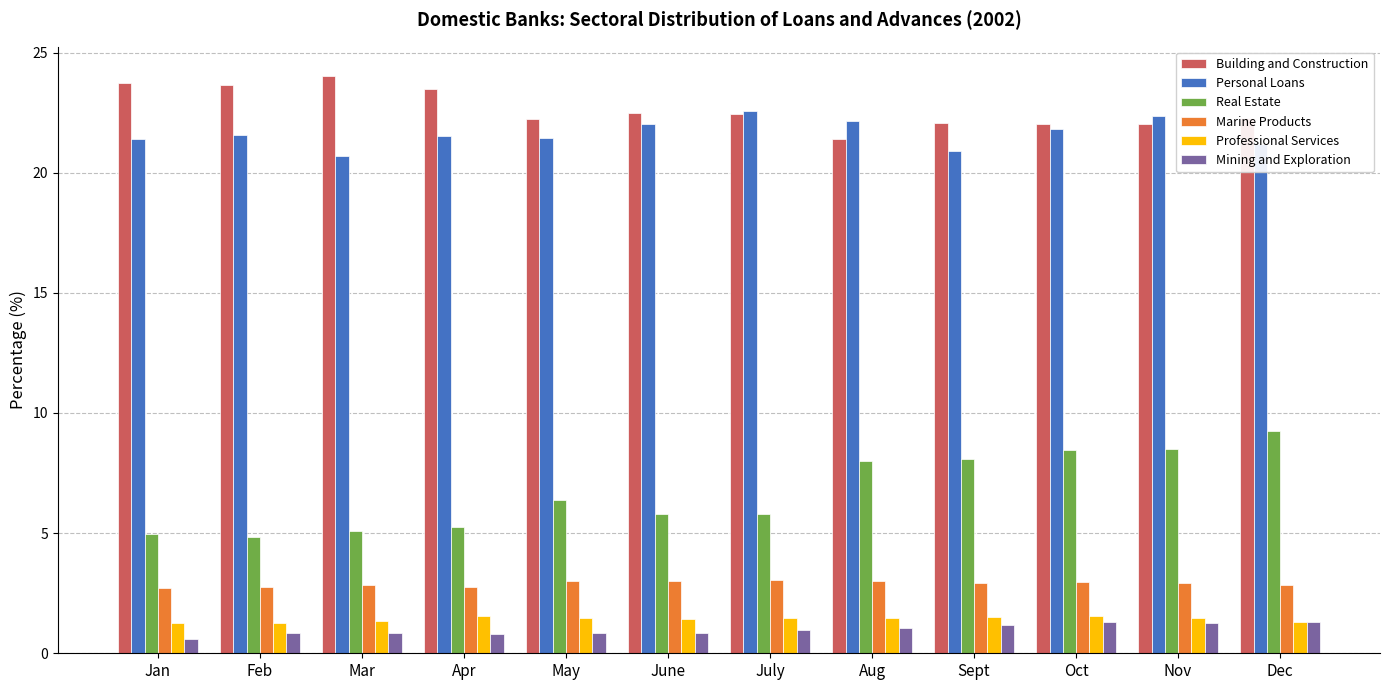

Is the value of Building and Construction at Oct greater than the value of Professional Services at Nov?

Yes